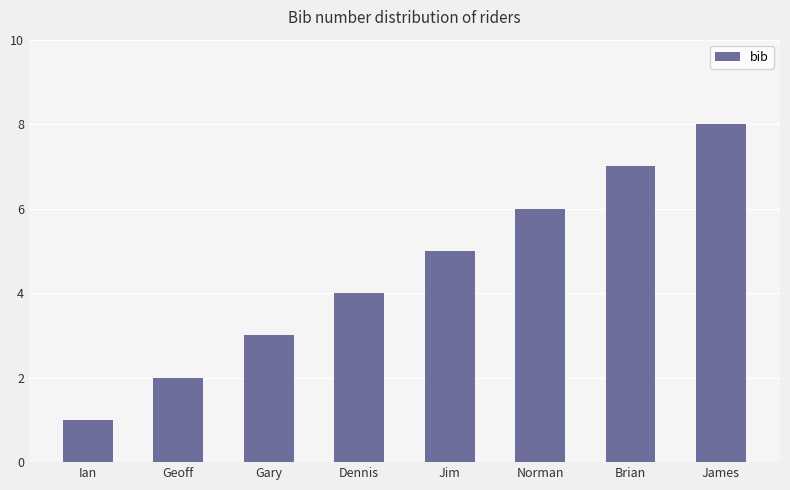

How many series are shown in this chart?

1